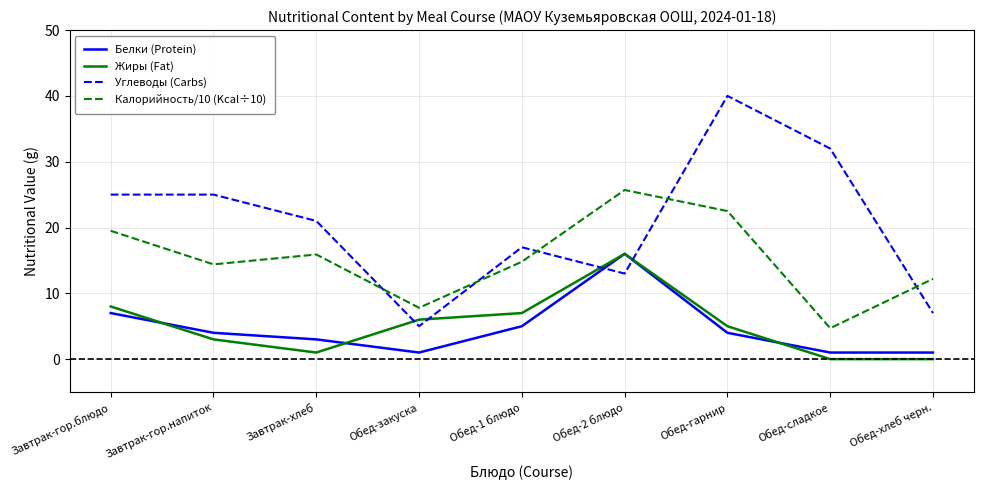

What is the difference between the Калорийность/10 (Kcal÷10) values at Обед-1 блюдо and Обед-закуска?

7.0